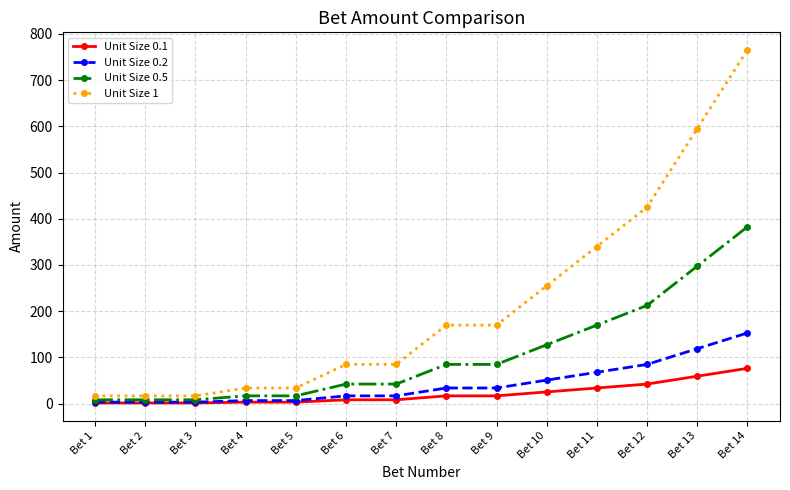

What is the value of the Unit Size 0.1 point at the 12th from the left?

42.5